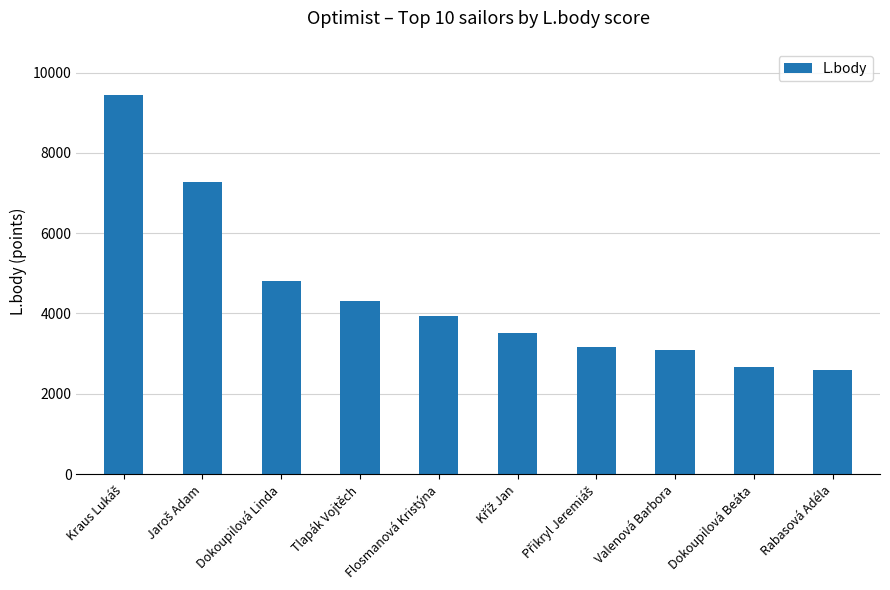

The value at Dokoupilová Linda is 6287. True or false?

False